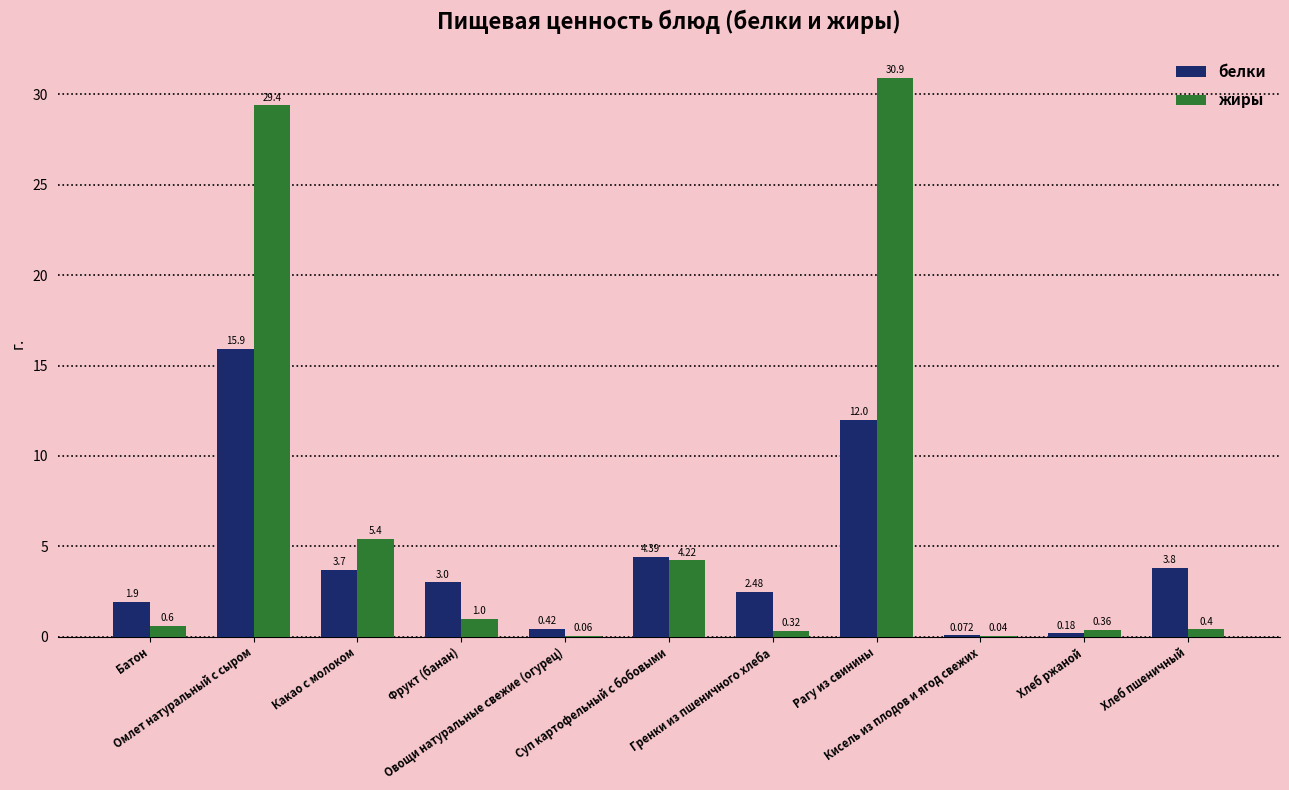

Which series has the largest total across all categories?

жиры